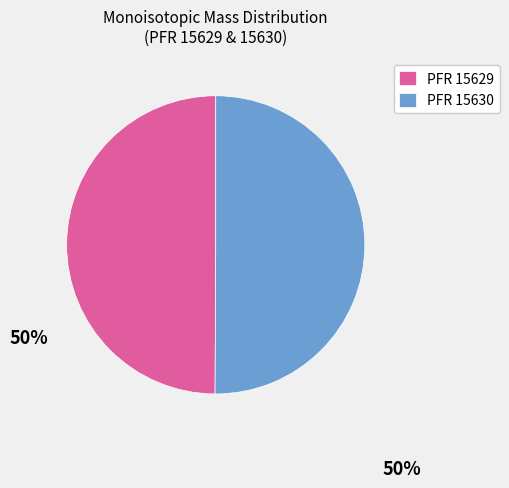

Is it true that PFR 15629 is 50% of the pie?

True